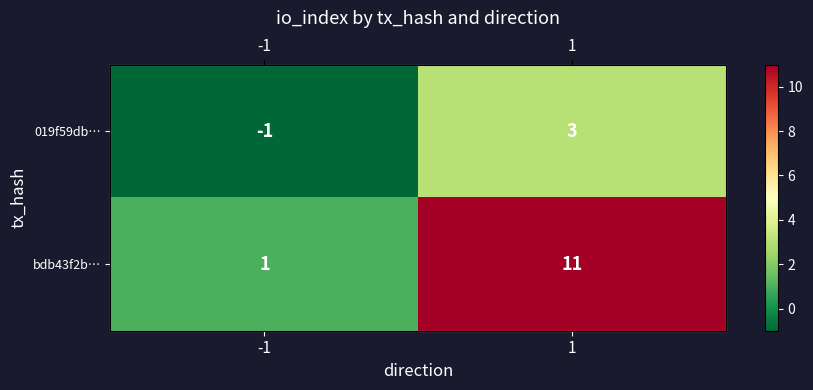

Which series has the largest total across all categories?

bdb43f2b…